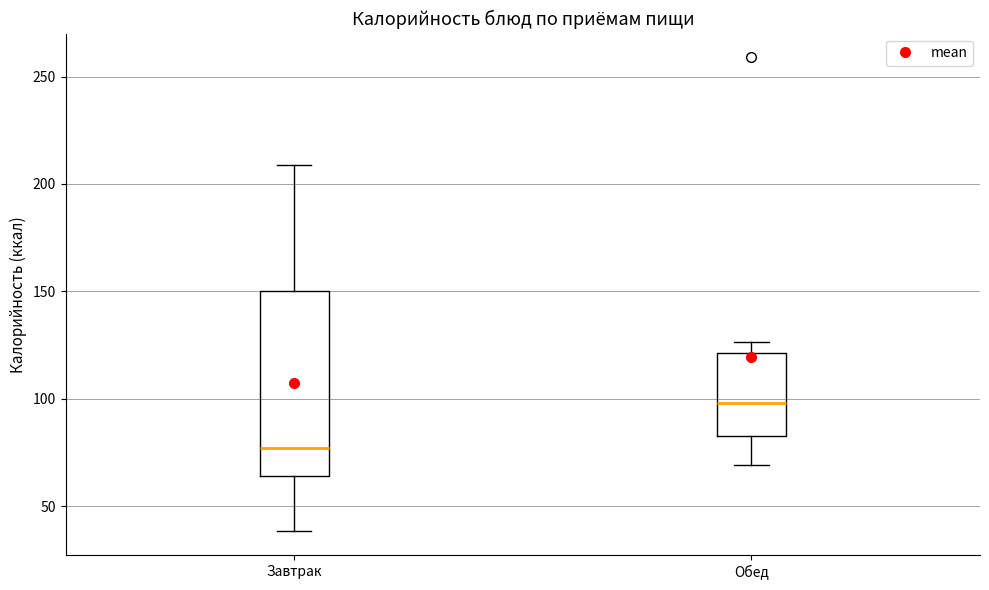

Reading left to right, transcribe this box plot: for each box, give where its median line is, the range the box spans, and where its two whiskers end, as read against the y-axis. The values are not printed on the chart, so give them approximately, as read against the axis.

Завтрак: median 75, box 65 to 150, whiskers 40 to 210
Обед: median 100, box 85 to 120, whiskers 70 to 125